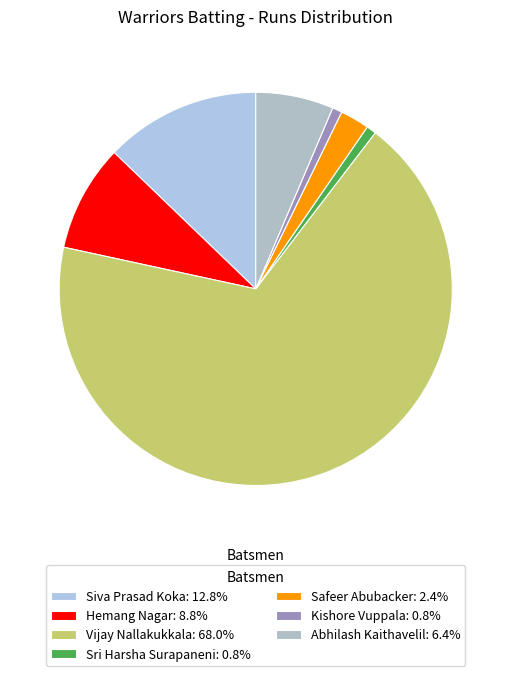

Which slice is the largest?

Vijay Nallakukkala